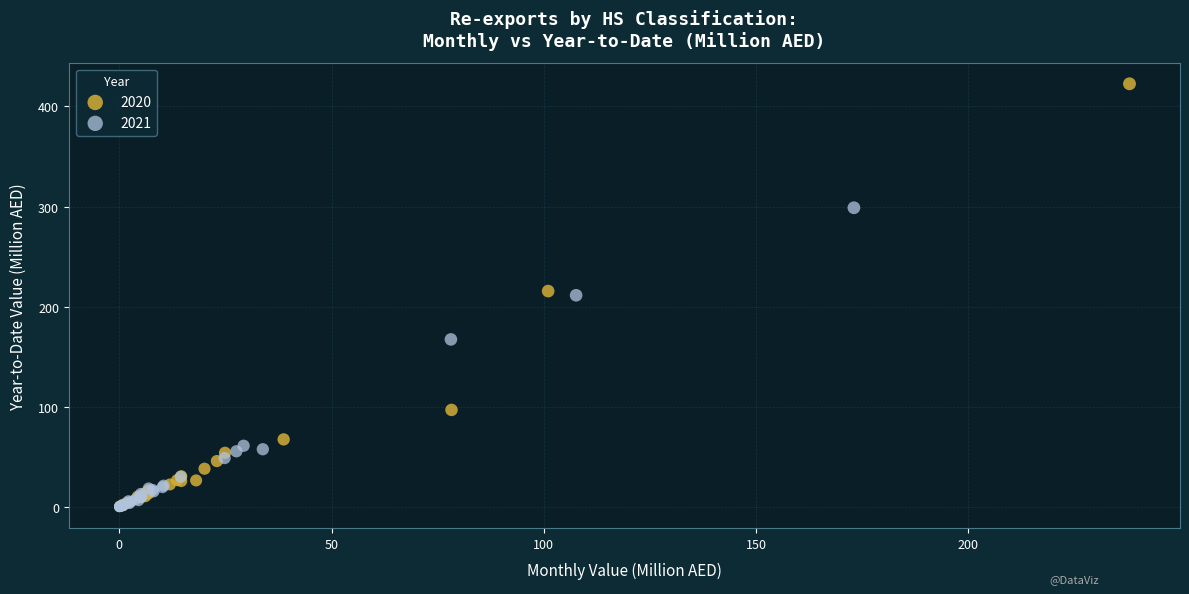

What are all the series names shown in the legend?

2020, 2021